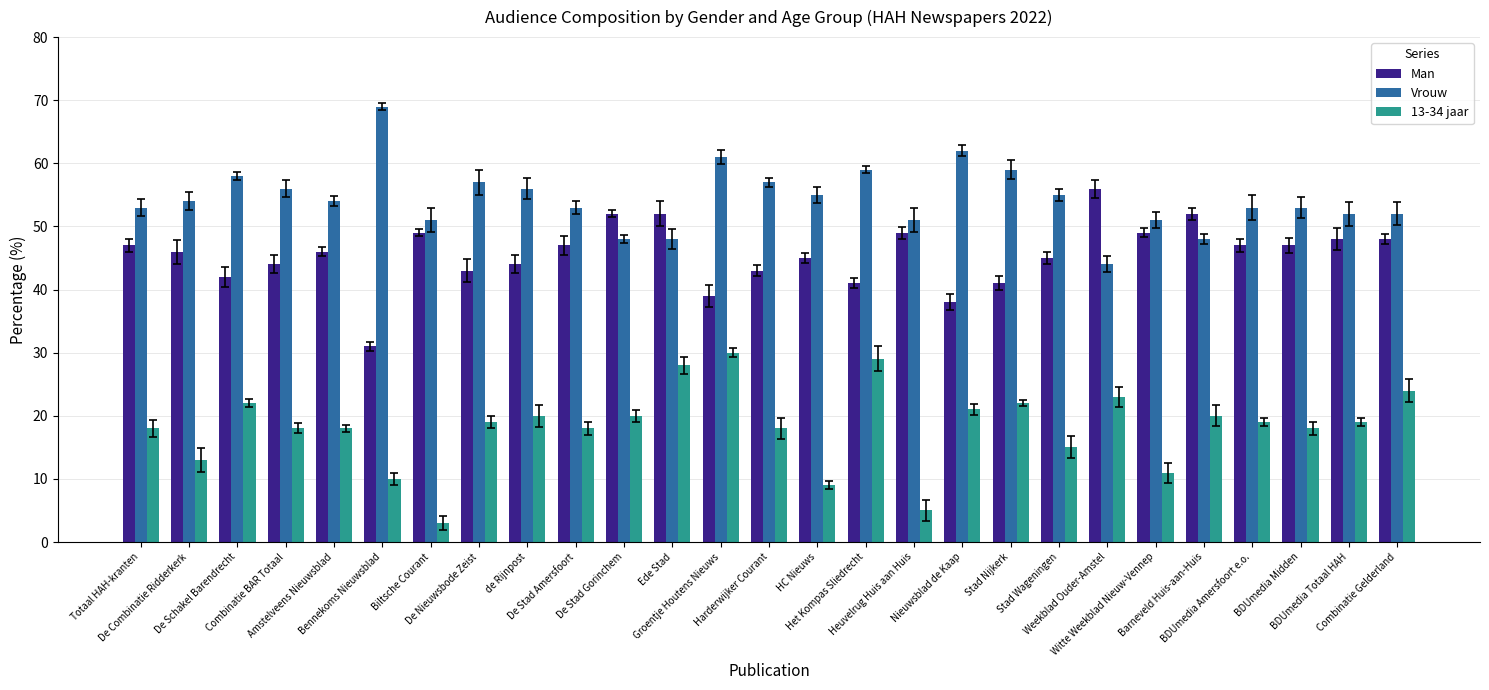

Which series has the largest total across all categories?

Vrouw